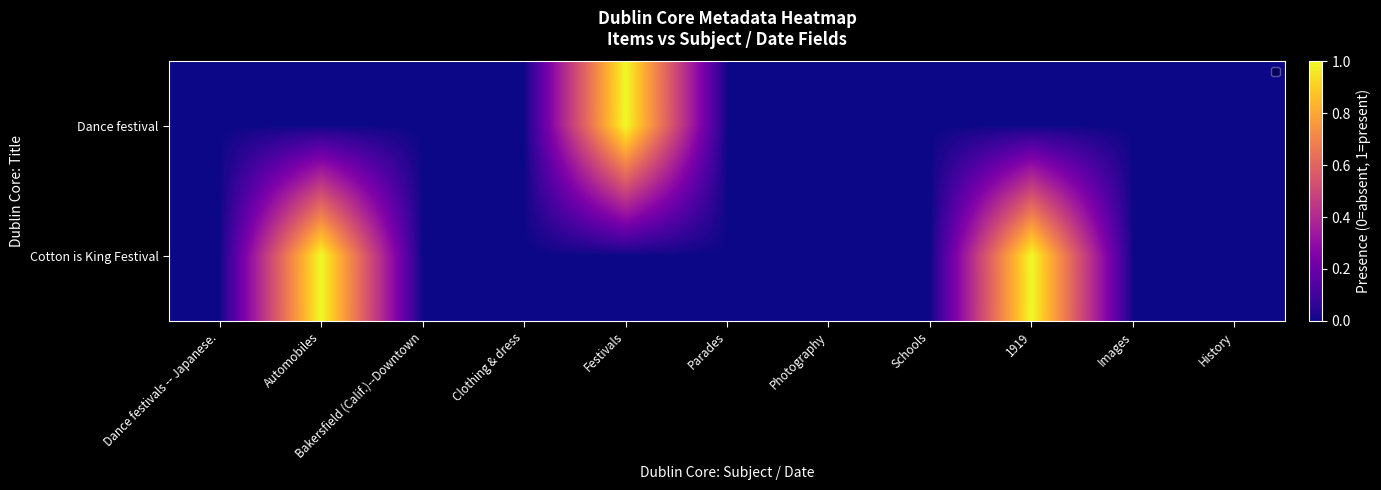

Reading left to right, what are all the values shown in this chart?

Dance festival: Dance festivals -- Japanese.=0	Automobiles=0	Bakersfield (Calif.)--Downtown=0	Clothing & dress=0	Festivals=1	Parades=0	Photography=0	Schools=0	1919=0	Images=0	History=0
Cotton is King Festival: Dance festivals -- Japanese.=0	Automobiles=1	Bakersfield (Calif.)--Downtown=0	Clothing & dress=0	Festivals=0	Parades=0	Photography=0	Schools=0	1919=1	Images=0	History=0